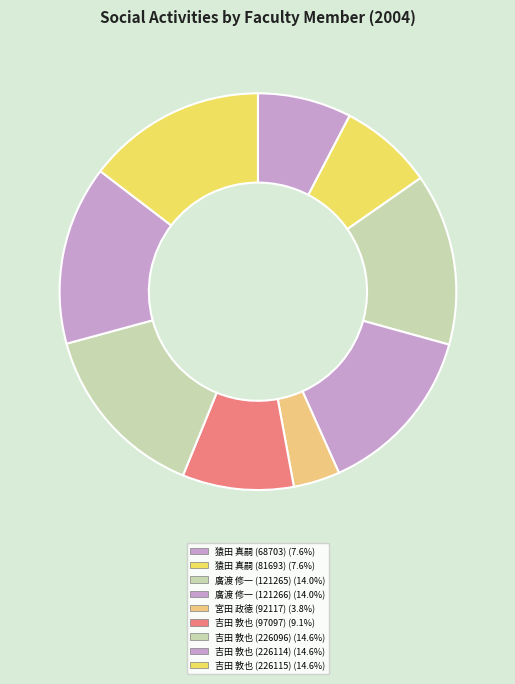

The 吉田 敦也 (97097) slice represents 9% of the pie. True or false?

True